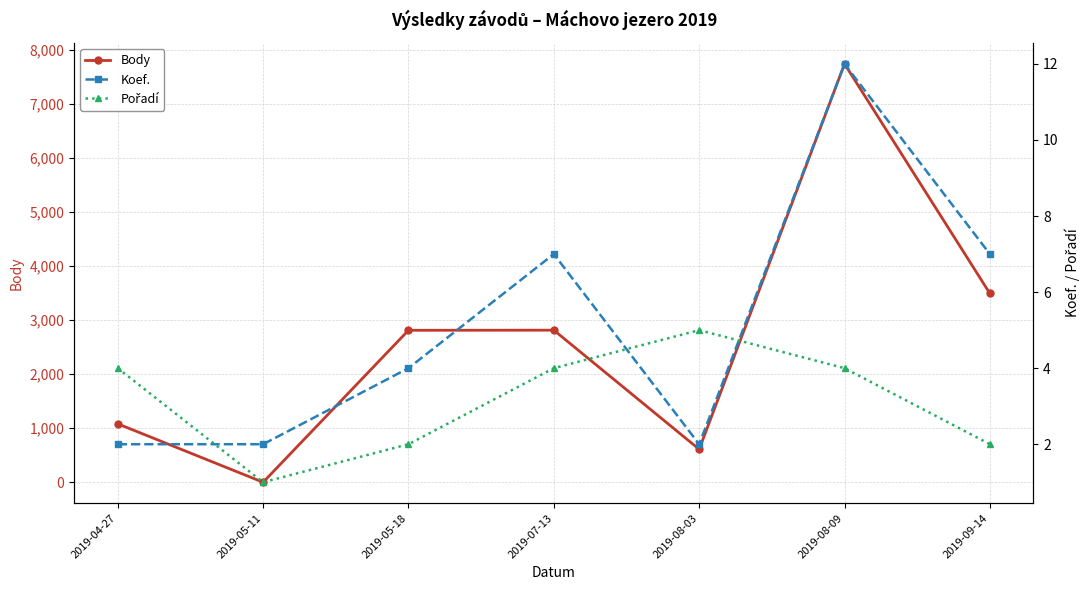

At which category is the sum across all series the highest?

2019-08-09